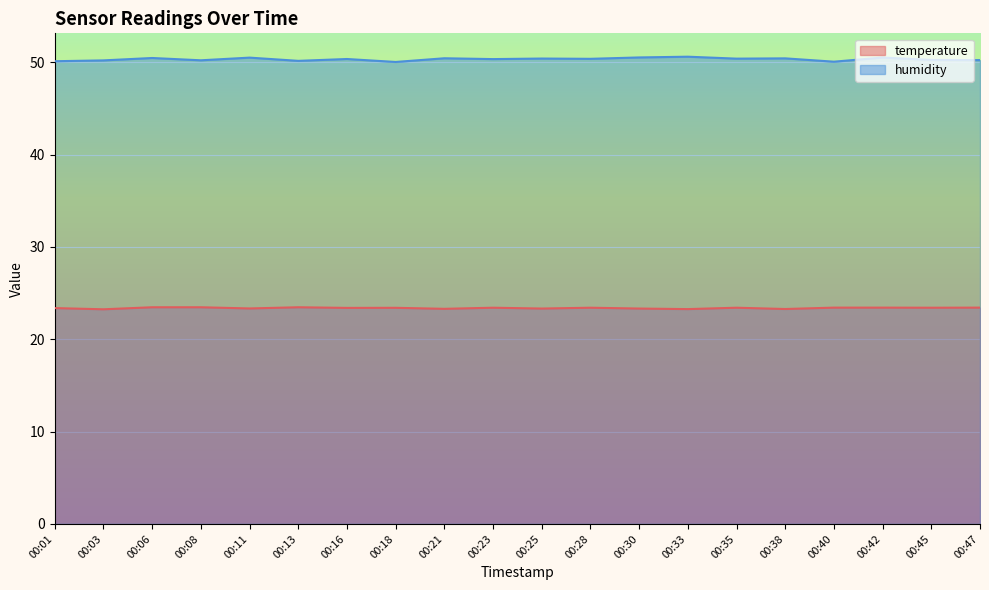

How many data points does each series have?

20